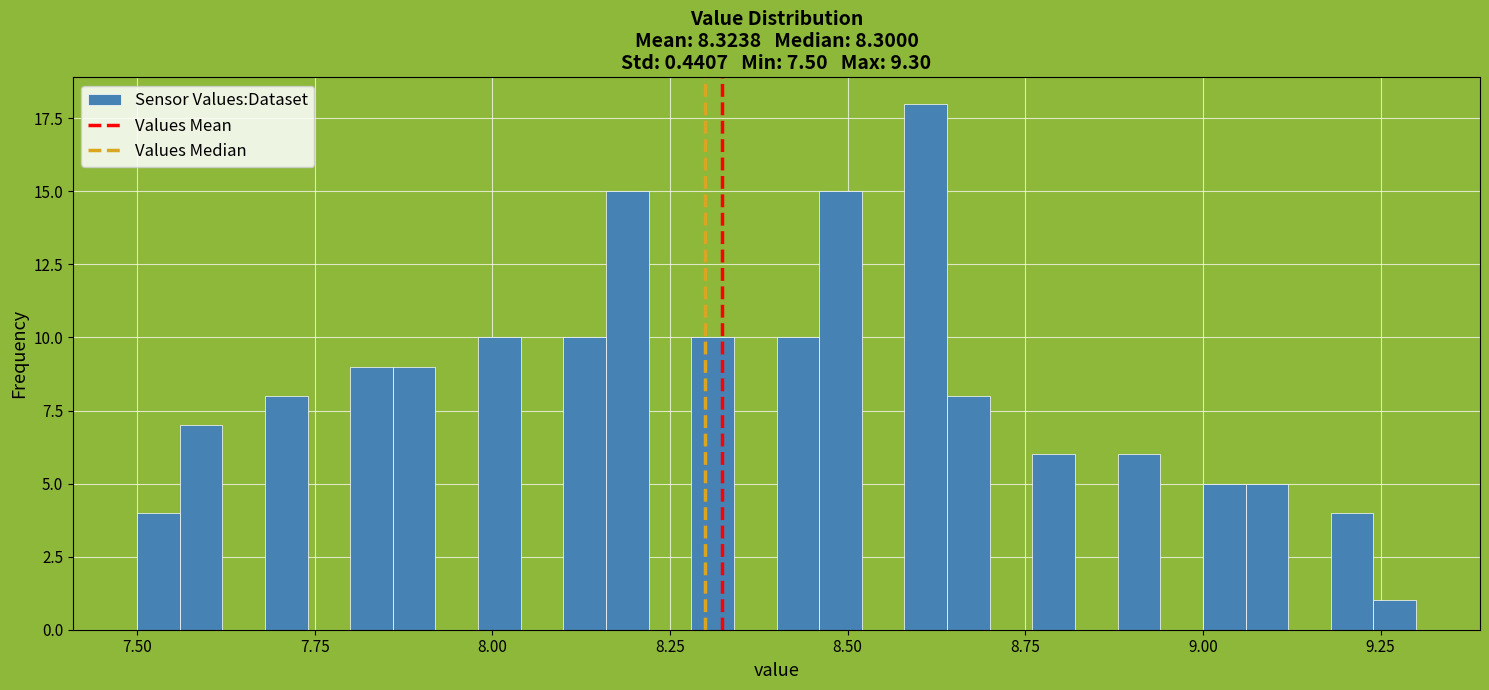

Read against the x-axis, roughly where is the centre of the tallest bar?

8.60